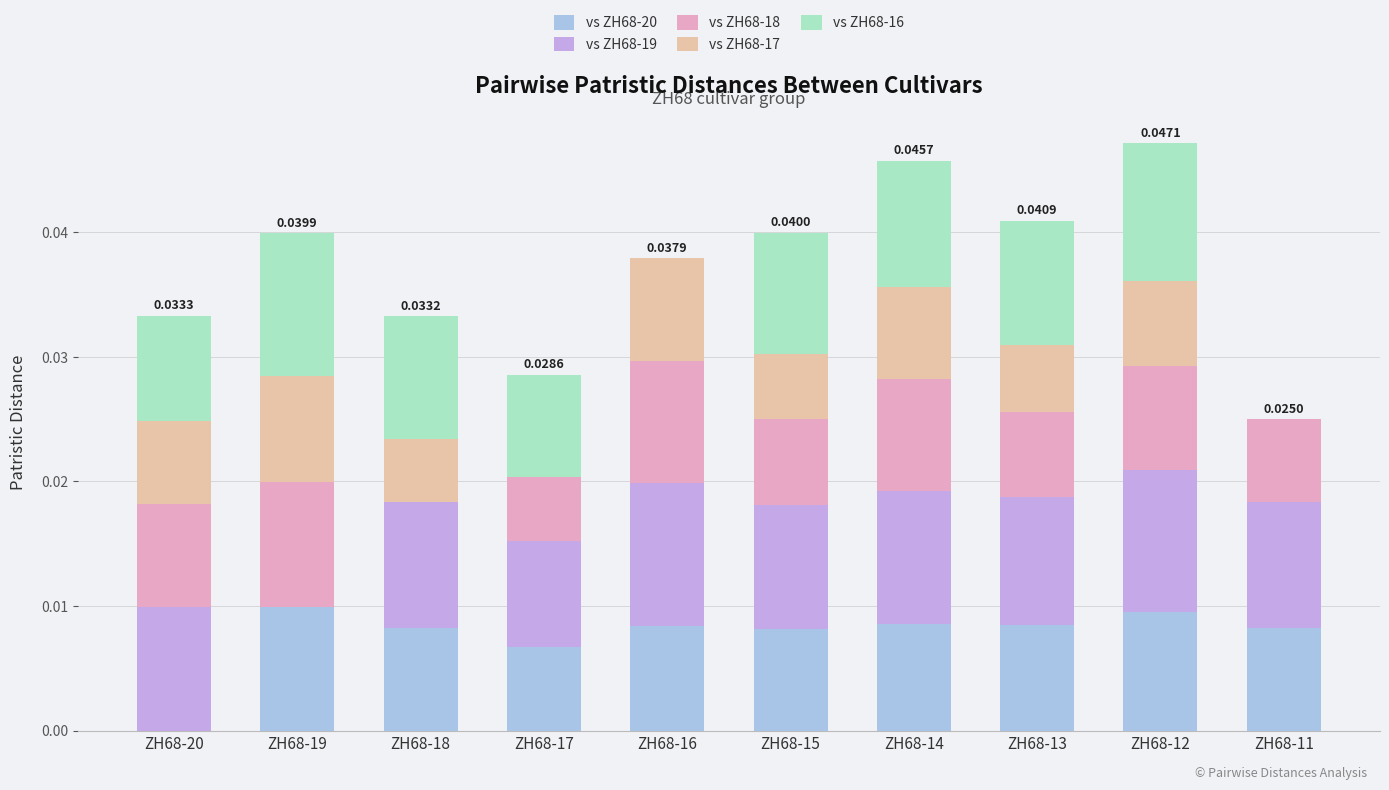

Are the bars horizontal?

No